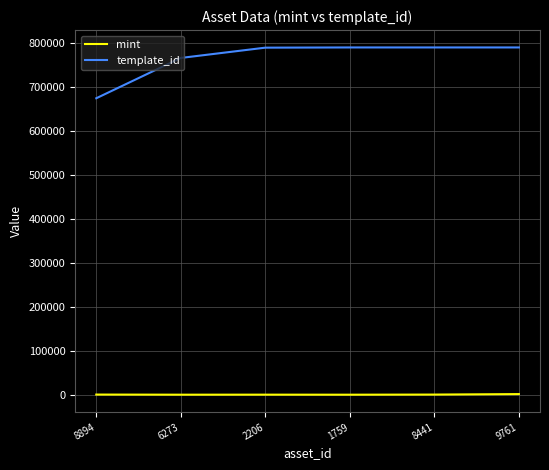

How many lines are shown in the chart?

2